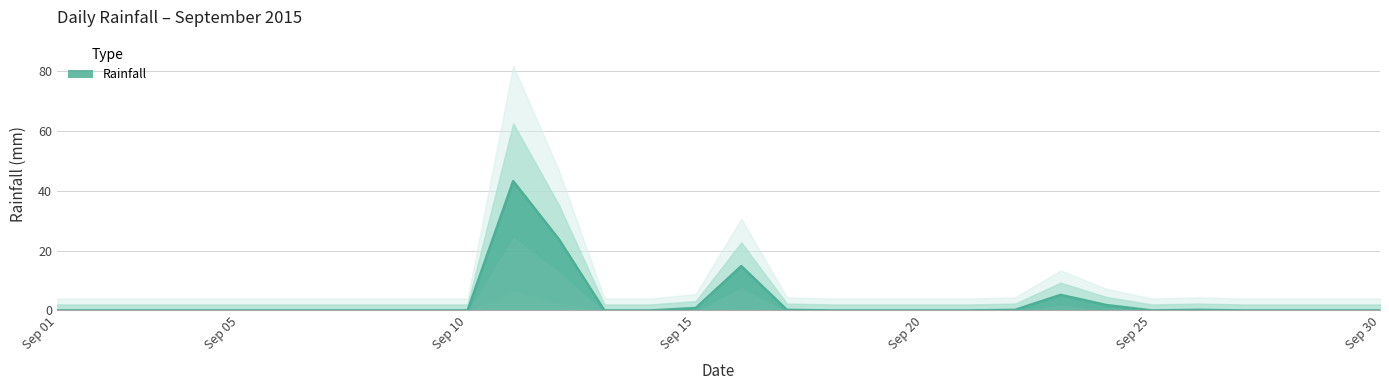

At which category does the data reach its first local peak?

2015-09-11